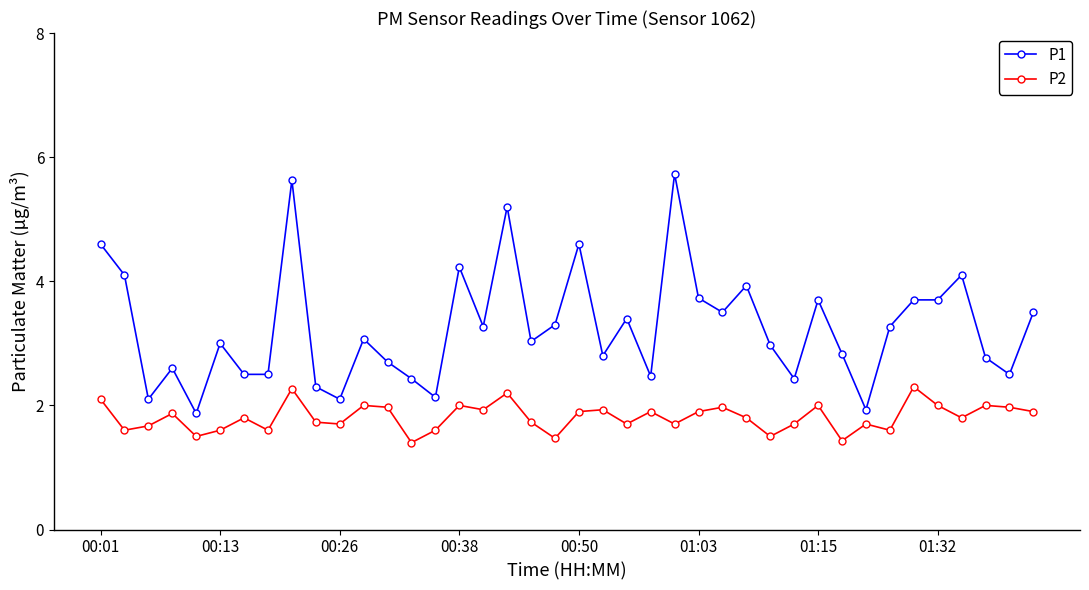

Which series has the widest spread of values?

P1